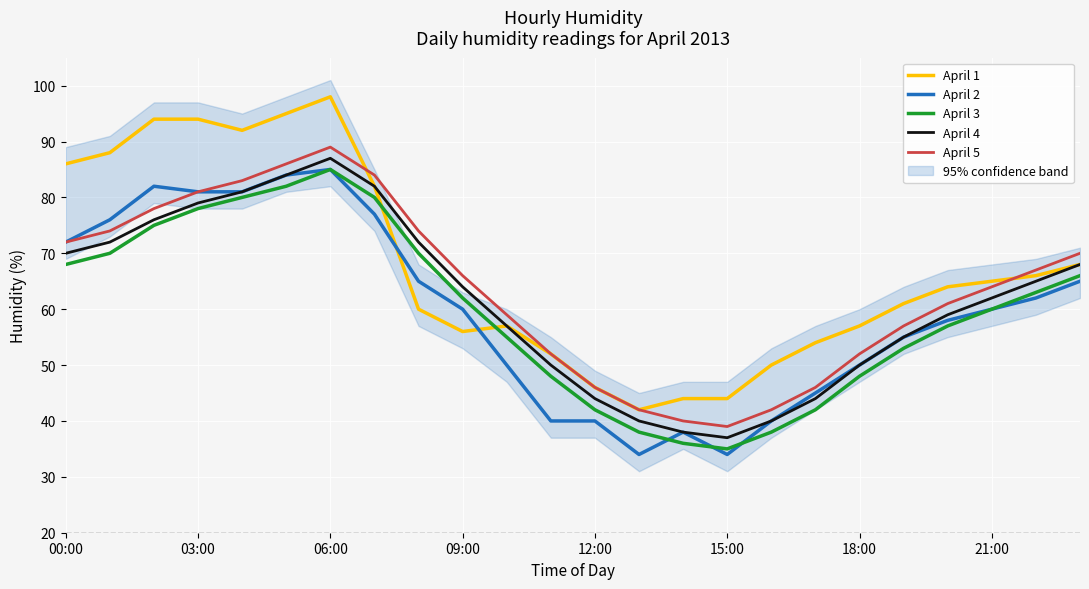

What position from the left is 13?

14